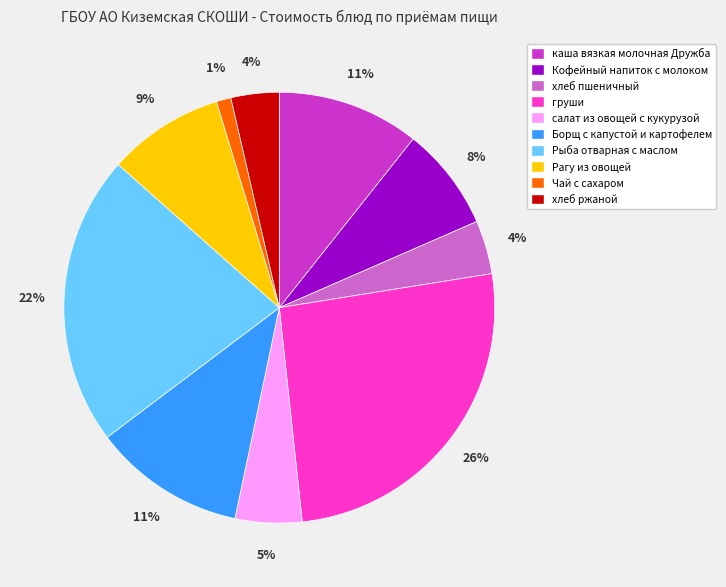

To the nearest percent, what is the average slice percentage?

10%